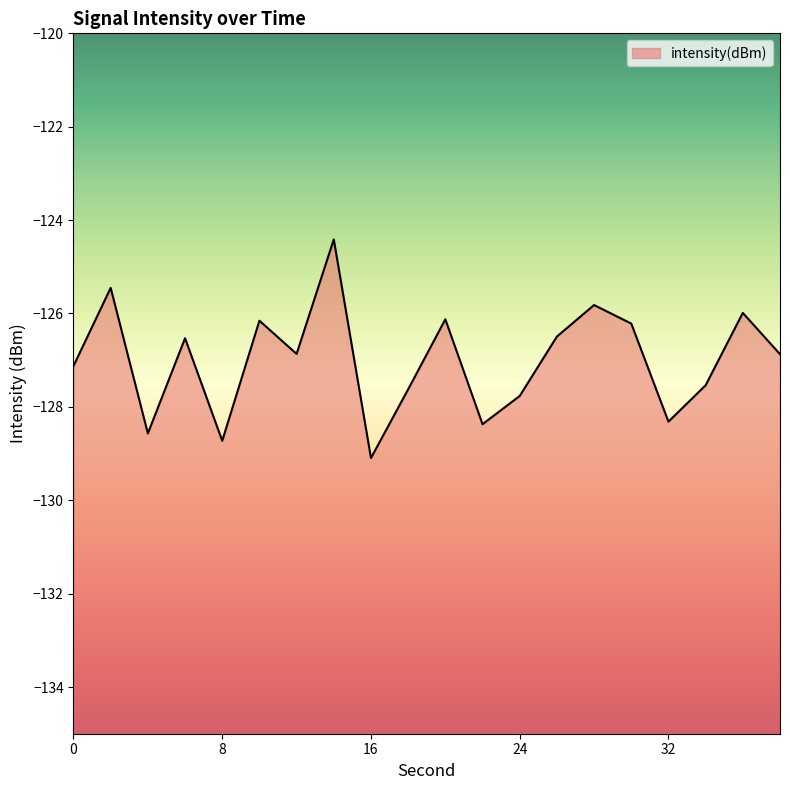

List the labels in order of value, largest first.

14, 2, 28, 36, 20, 10, 30, 26, 6, 12, 38, 0, 34, 18, 24, 32, 22, 4, 8, 16